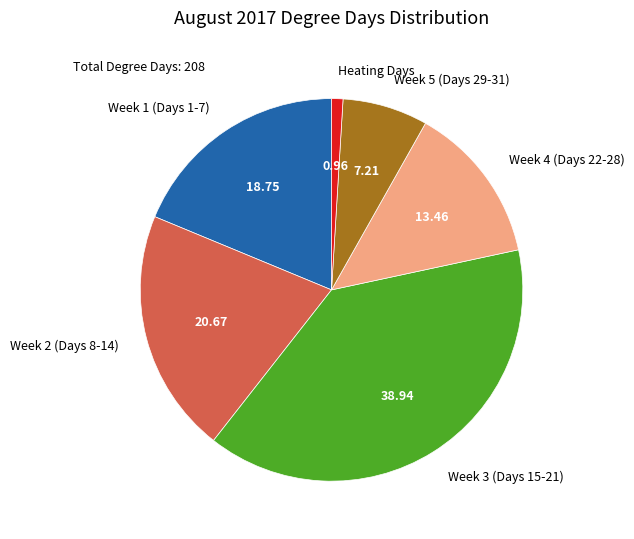

Count the number of slices in the pie.

6